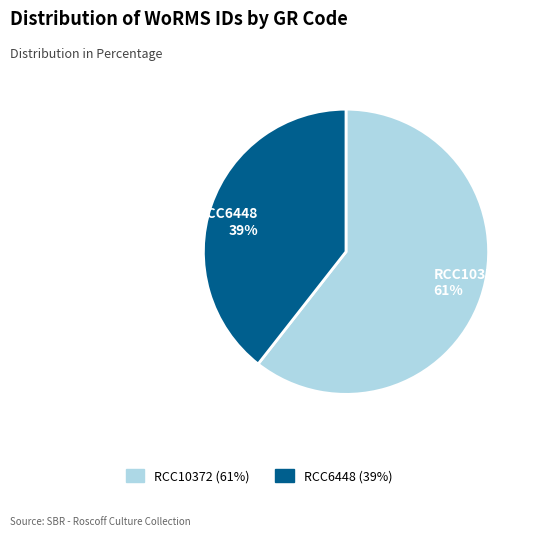

To the nearest percent, what is the combined percentage of RCC10372 and RCC6448?

100%